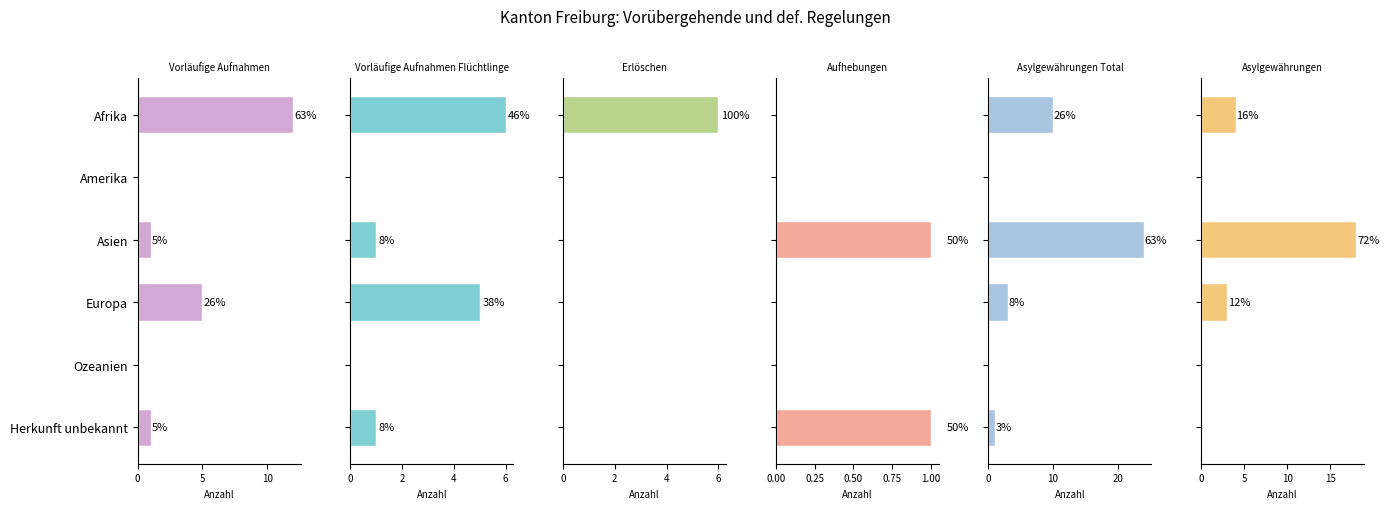

At how many categories does at least one series exceed 2?

3